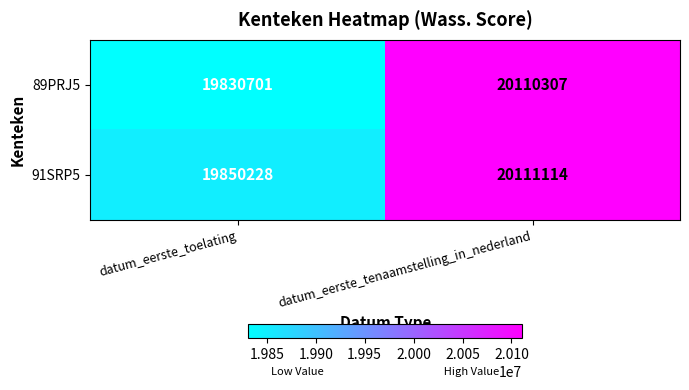

What is the difference between the maximum and minimum values in the 89PRJ5 series?

279606